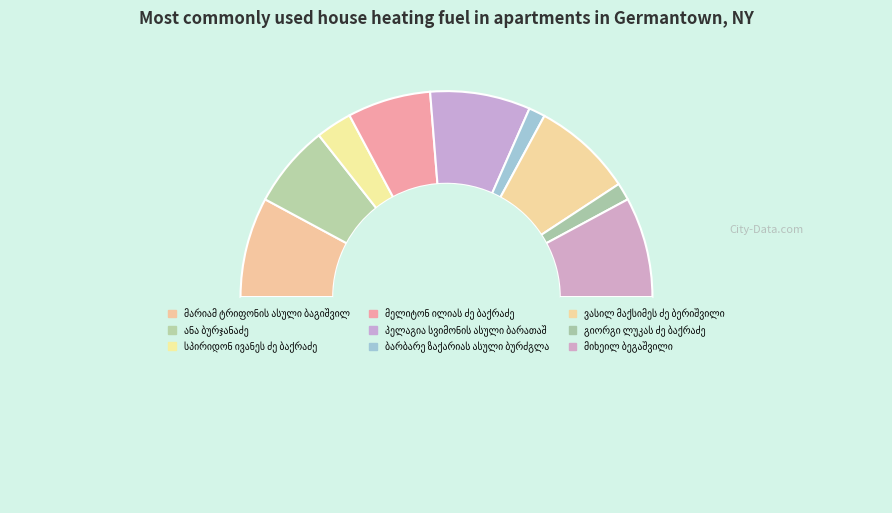

Between მელიტონ ილიას ძე ბაქრაძე and პელაგია სვიმონის ასული ბარათაშვილი, which is larger?

პელაგია სვიმონის ასული ბარათაშვილი